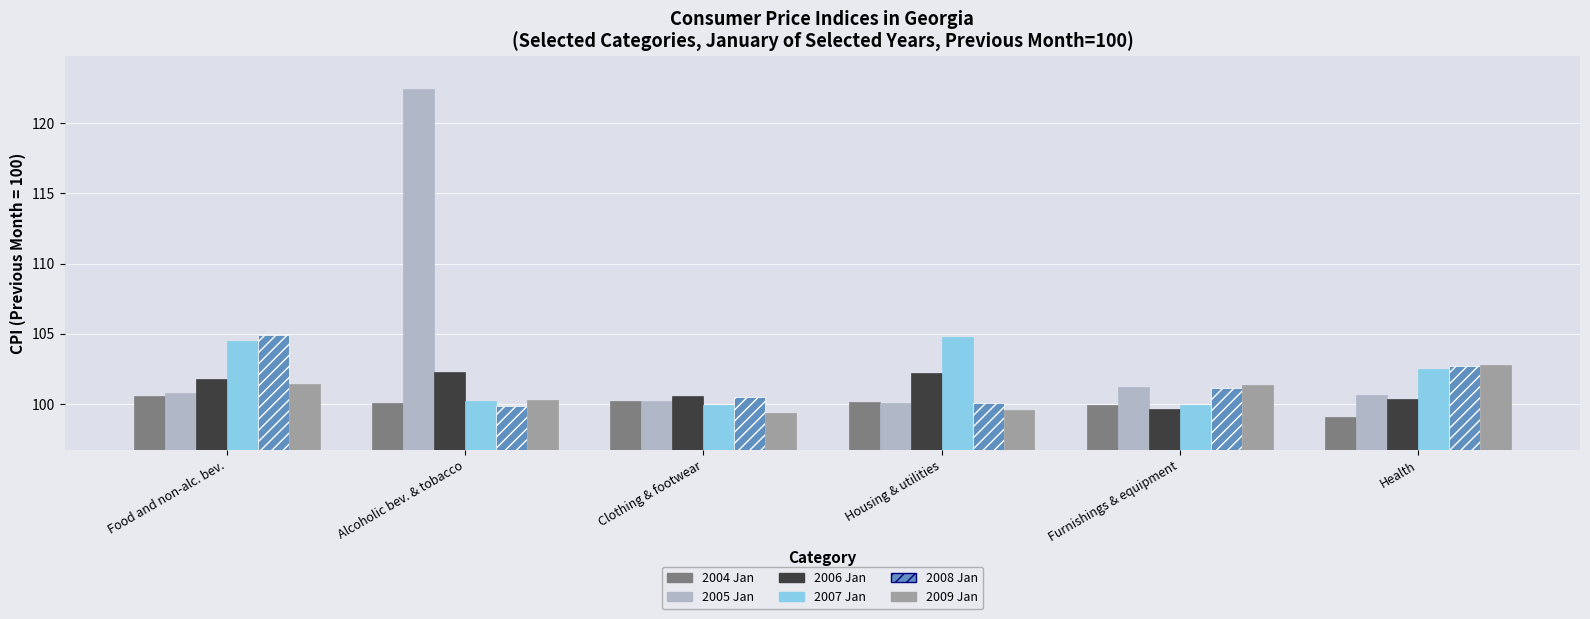

What is the spread (max minus min) of values at Housing & utilities?

5.2